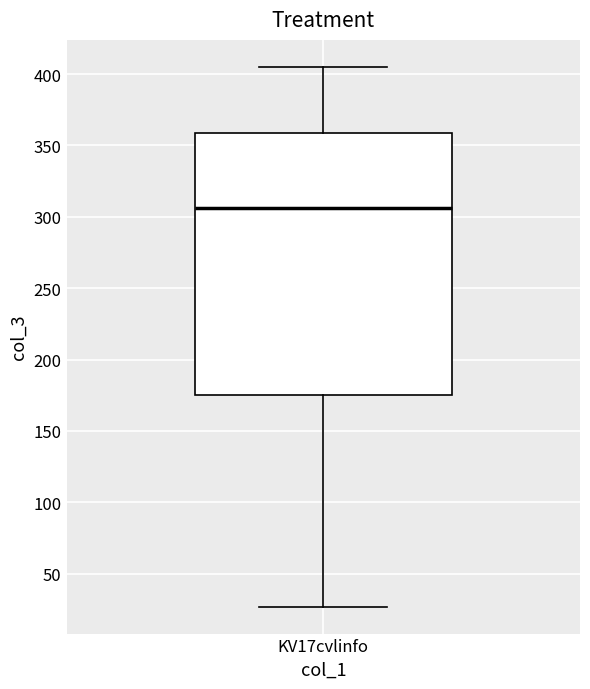

Transcribe this box plot: give where the median line is, the range the box spans, and where the two whiskers end, as read against the y-axis. The values are not printed on the chart, so give them approximately, as read against the axis.

median 305, box 175 to 360, whiskers 25 to 405